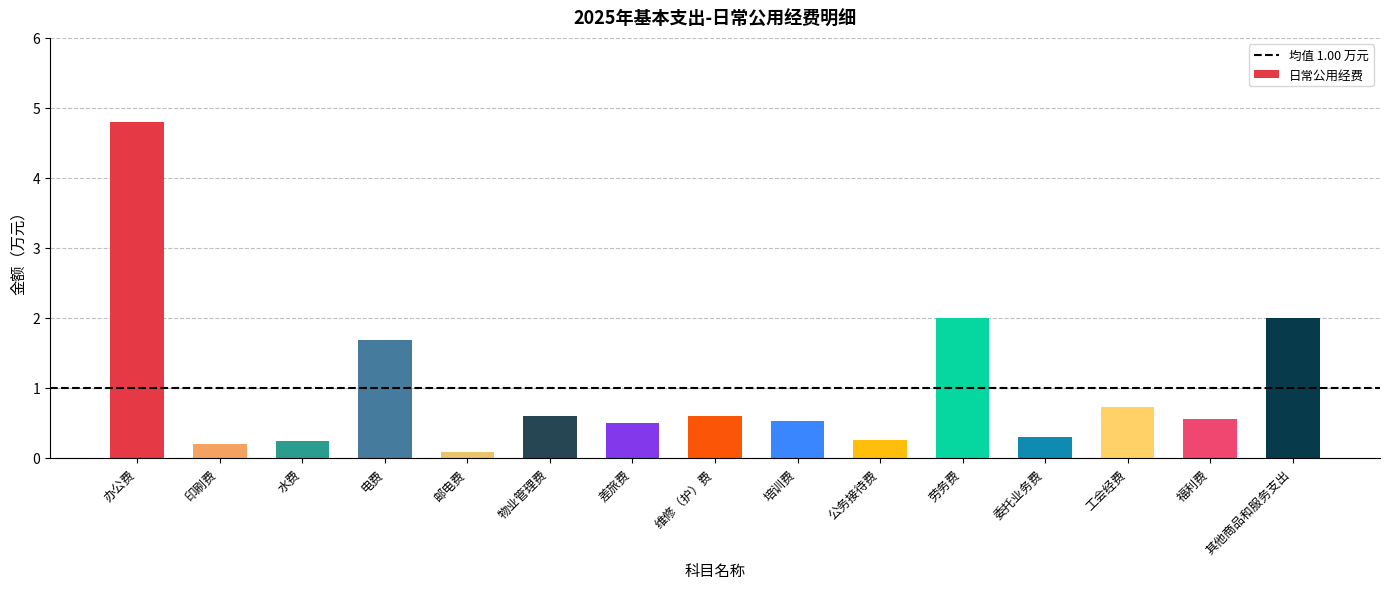

What is the sum of the values at 维修（护）费 and 办公费?

5.4